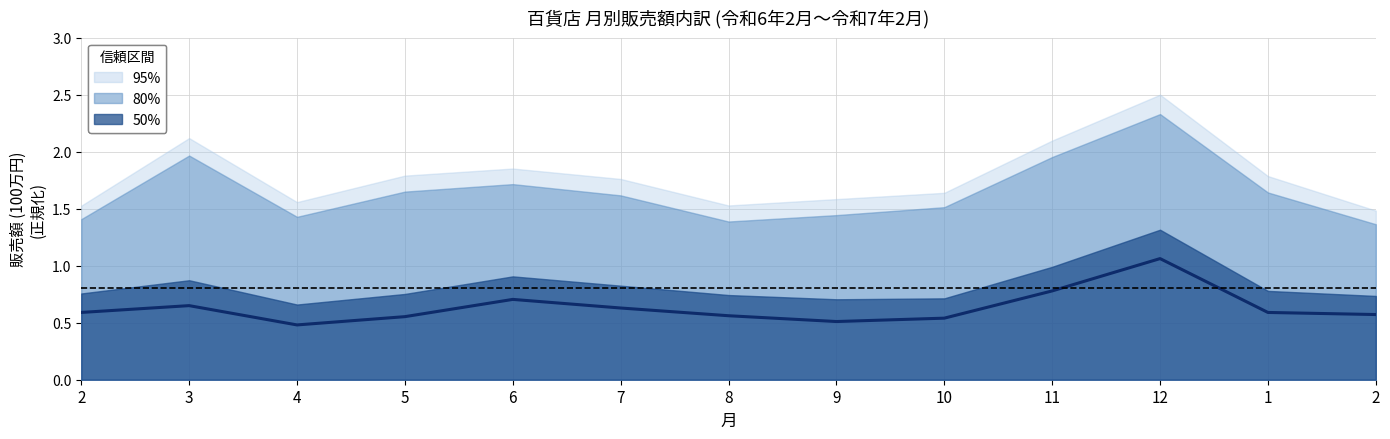

What is the maximum value shown in the chart?

1.1